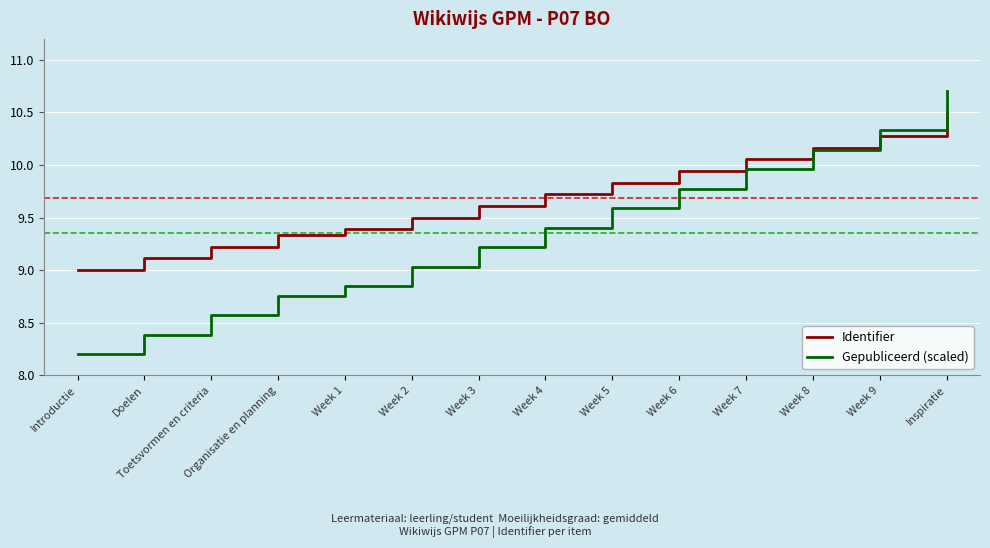

What position from the right is Organisatie en planning?

11